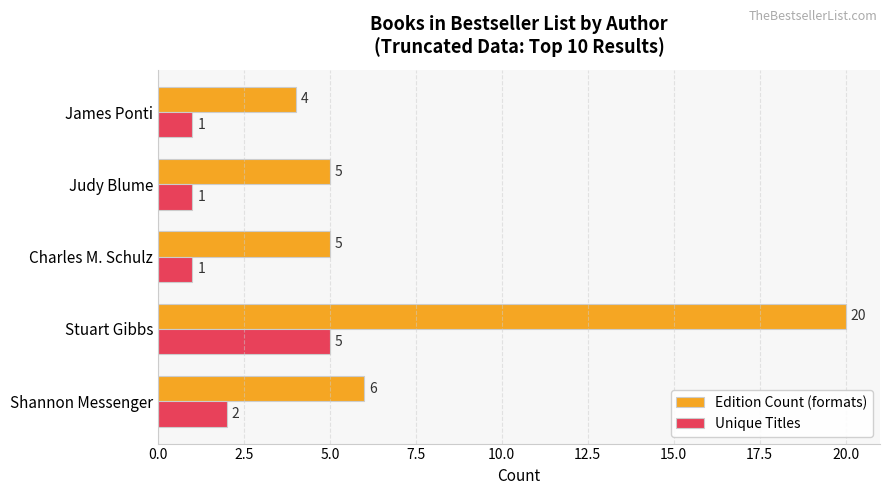

What are all the series names shown in the legend?

Edition Count (formats), Unique Titles